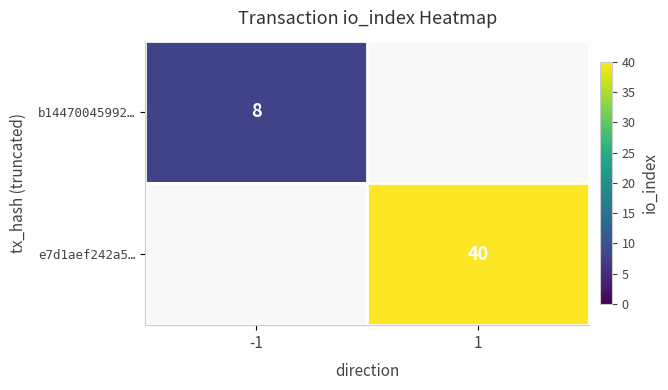

What is the greatest value displayed?

40